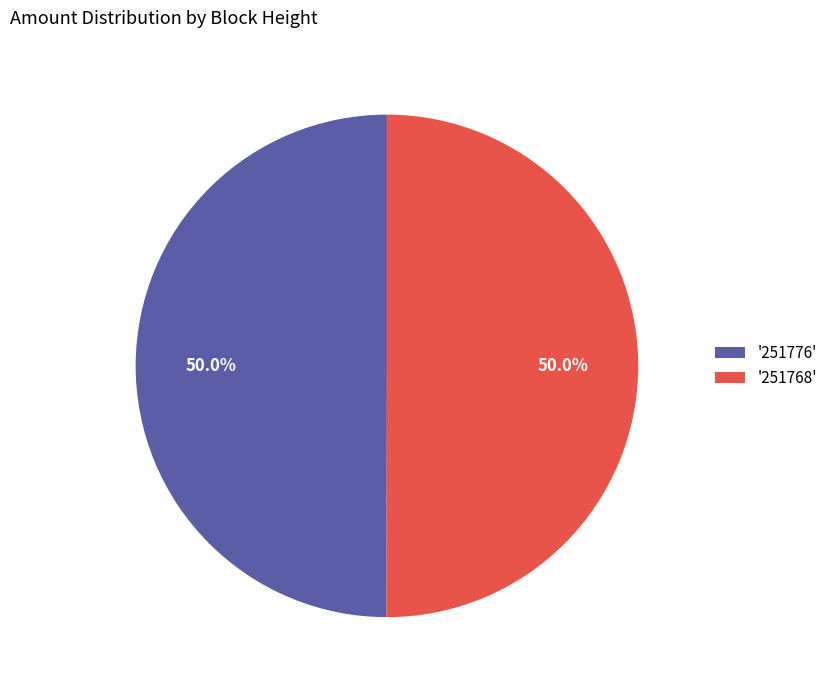

What percentage do '251768' and '251776' together represent?

100.0%